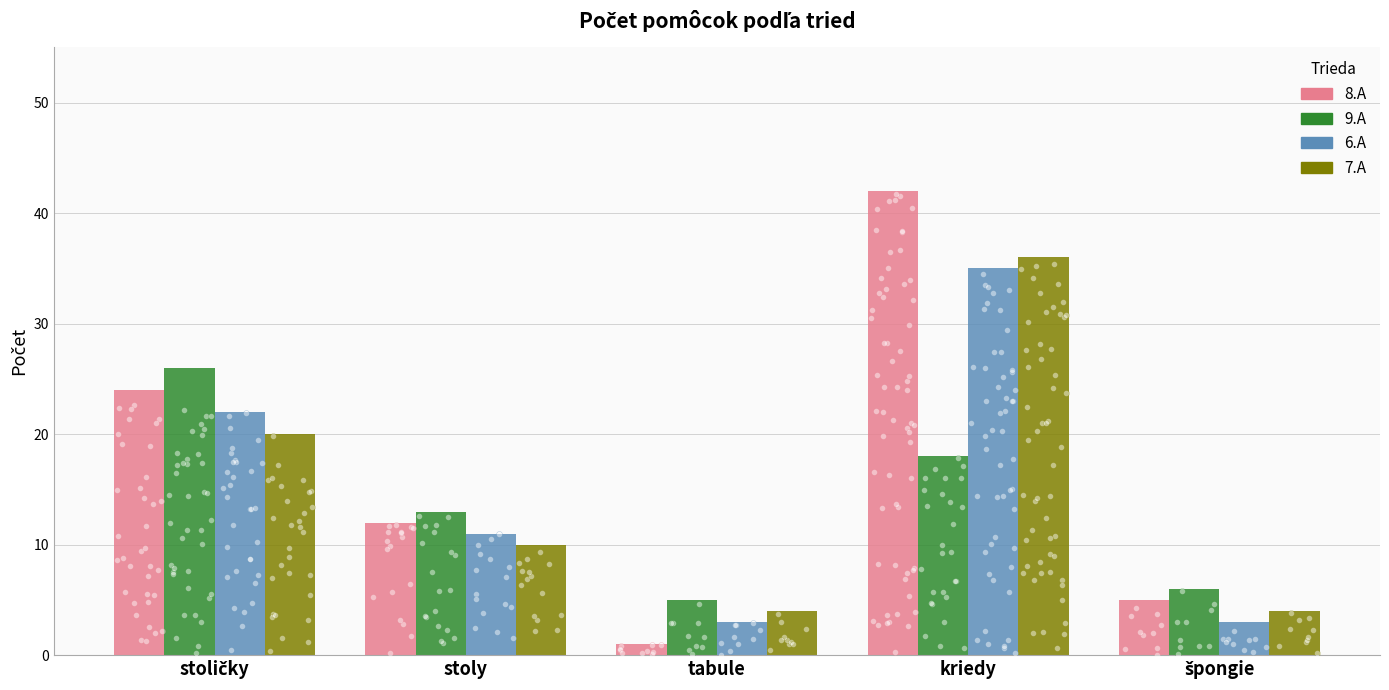

Is the value of 7.A at špongie greater than the value of 9.A at stoly?

No